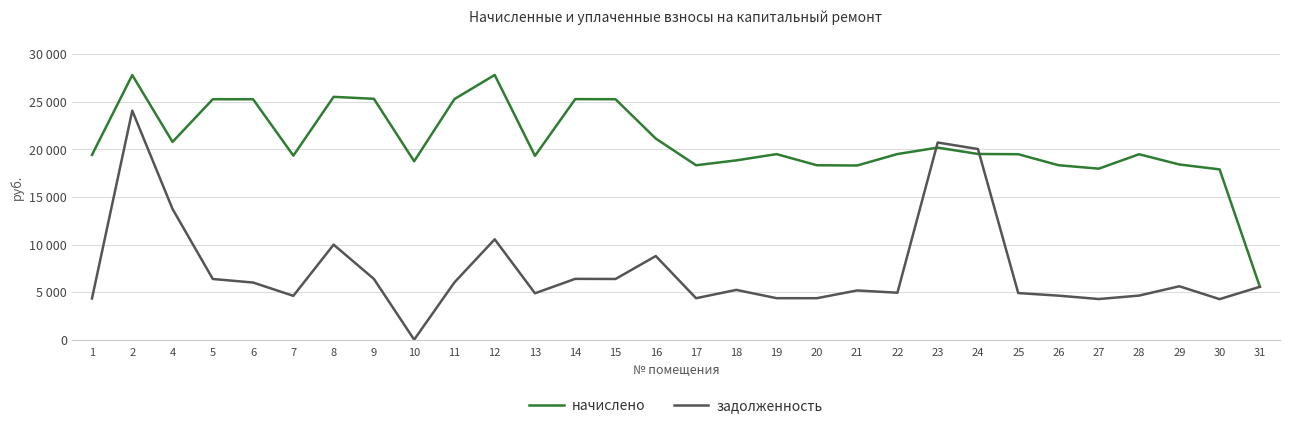

Is this an area chart (filled region under the line)?

No